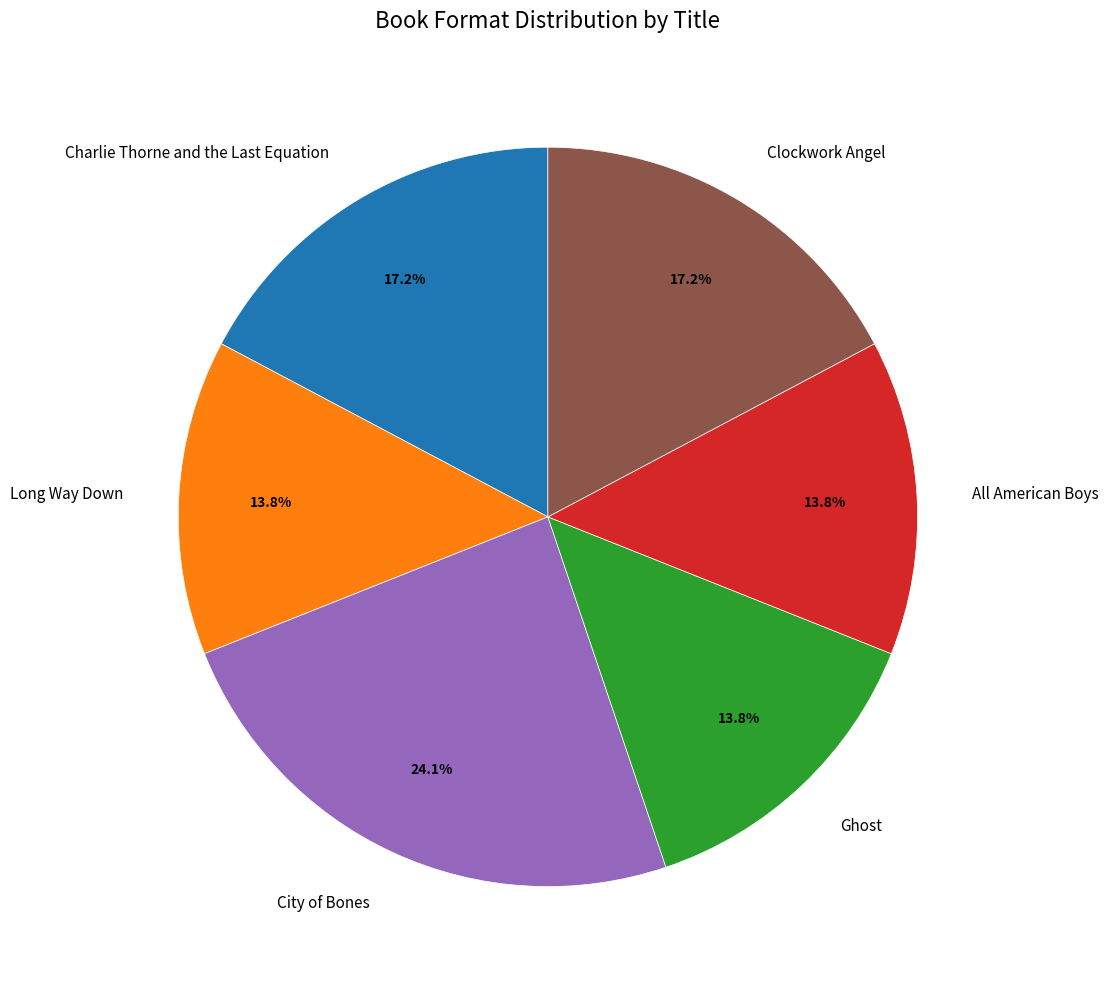

Does Clockwork Angel account for over 50% of the chart?

No